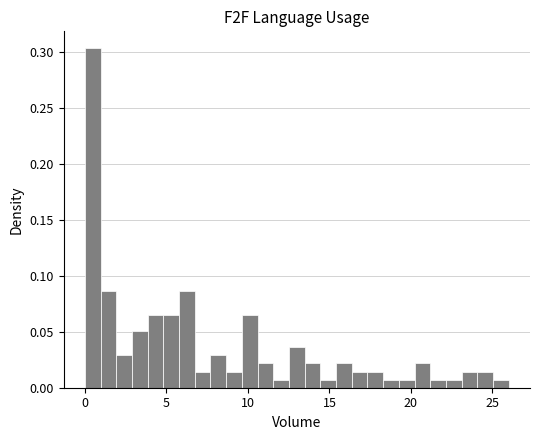

Around what value on the x-axis is the tallest bar? Give the approximate position of its centre, as read against the axis.

0.5